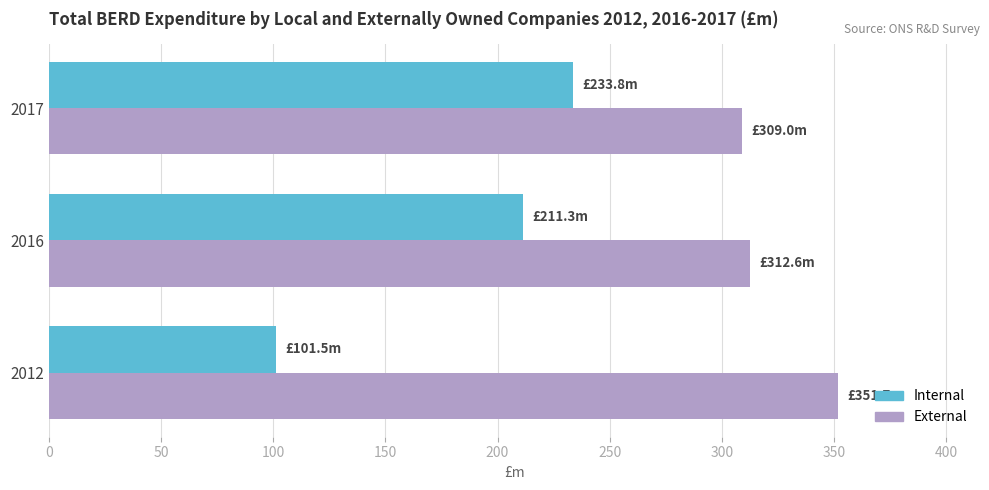

List the series in order of their peak value, highest first.

External, Internal